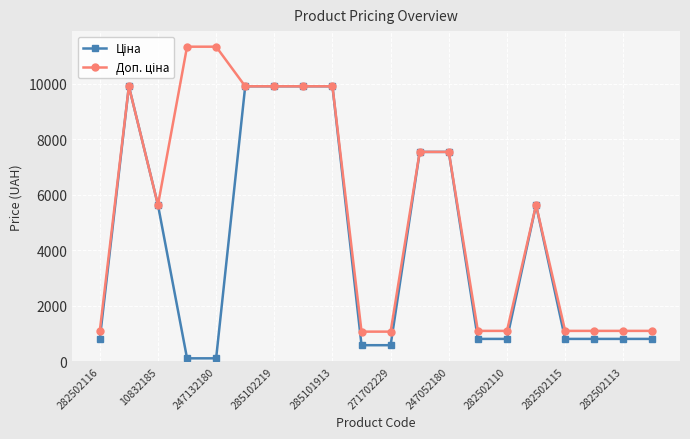

At how many categories does at least one series exceed 1684?

11